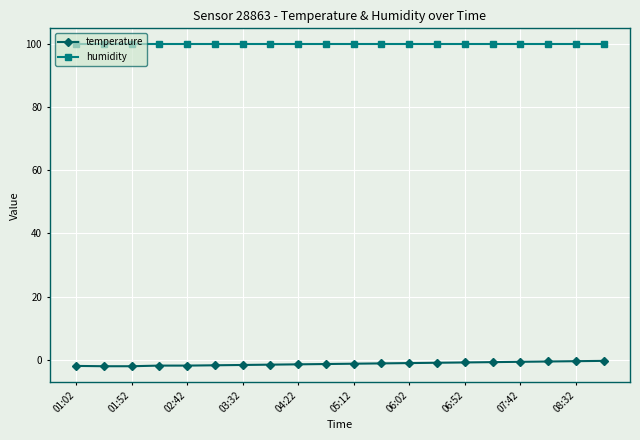

Which series has the widest spread of values?

temperature